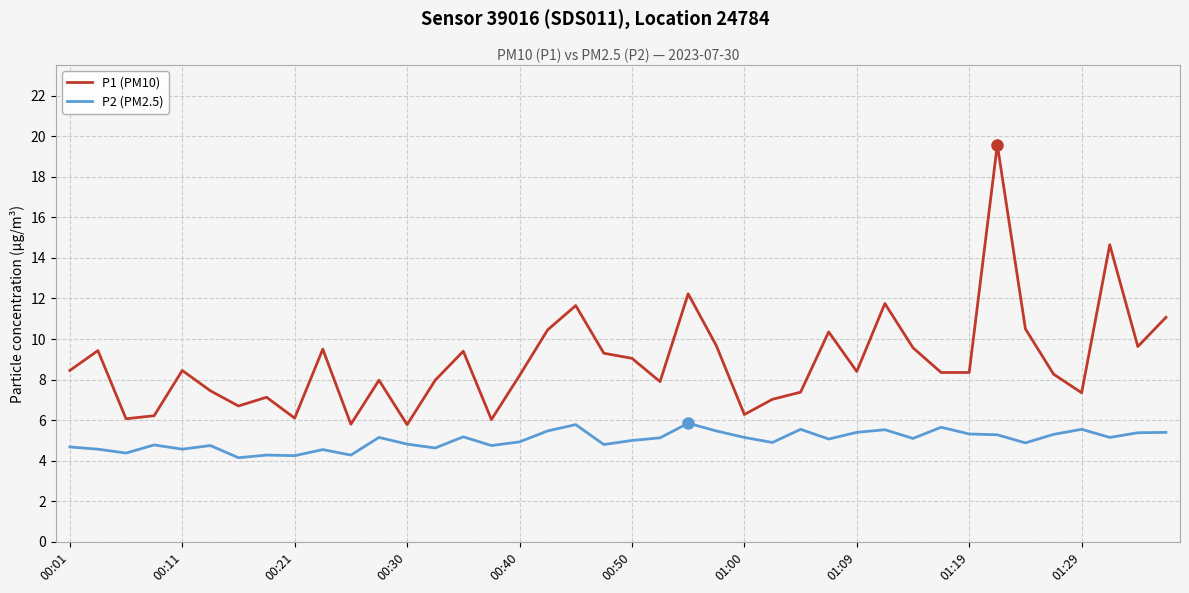

Which series has the largest total across all categories?

P1 (PM10)